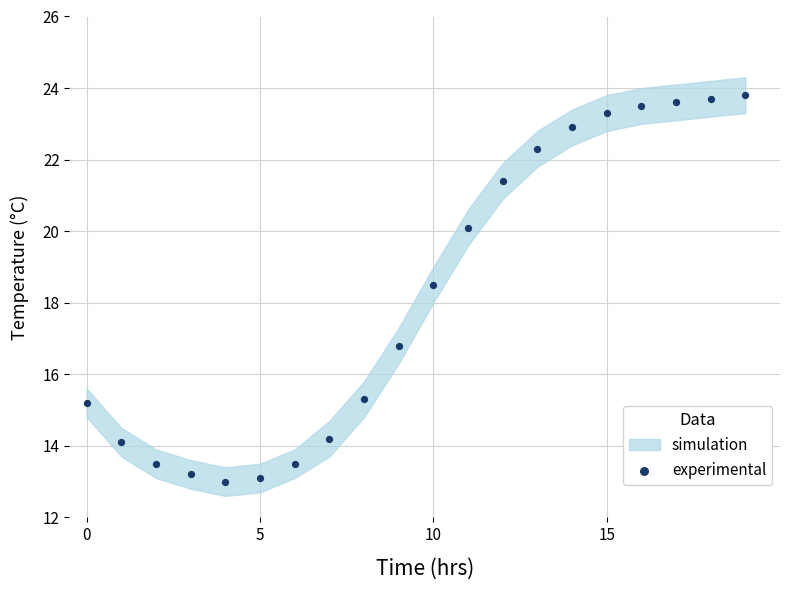

What is the range of Y values (max minus min)?

10.8